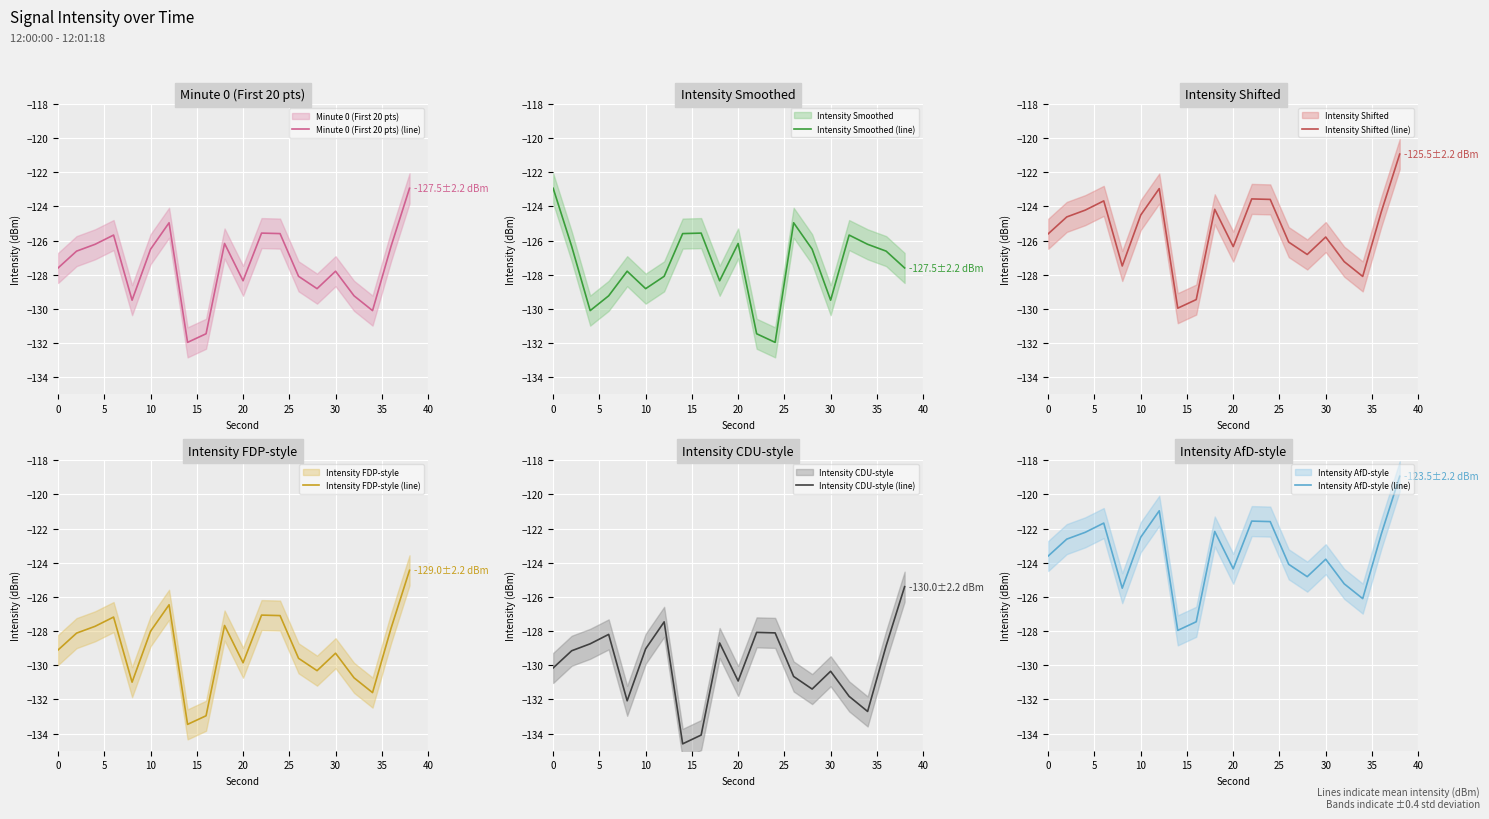

Is it true that Minute 0 (First 20 pts) (line) equals -227.0 at 20?

False